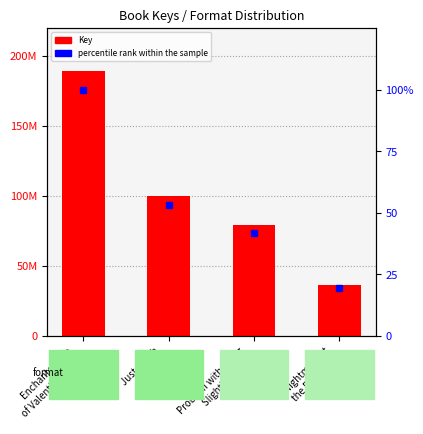

Which series changed the most between Problem with Being
Slightly Heroic and Nightmare at
the Book Fair?

Key